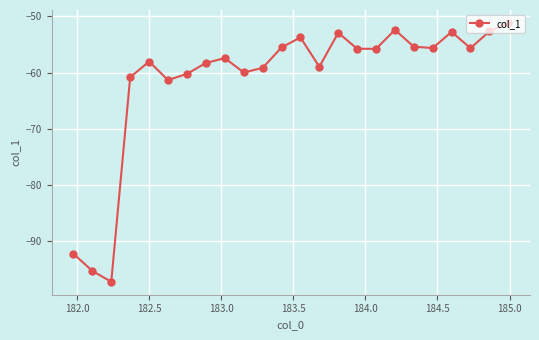

What is the smallest value displayed?

-97.2